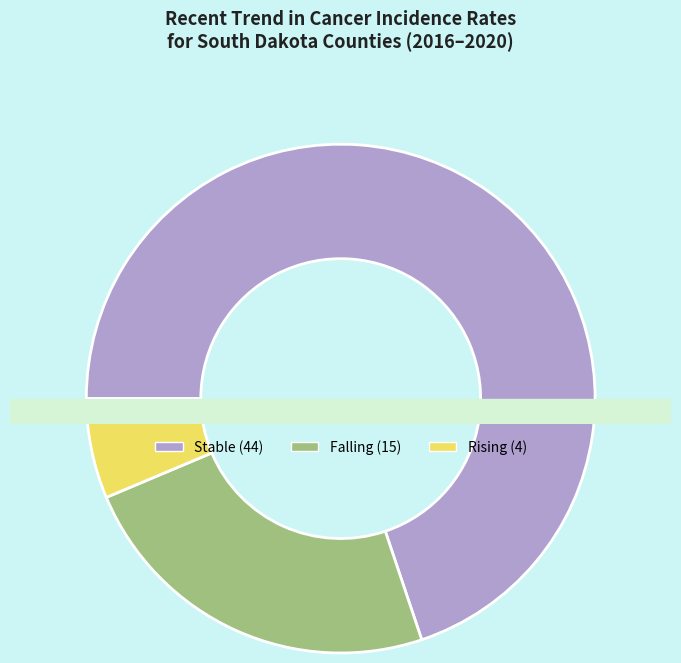

Does any single category account for the majority?

Yes